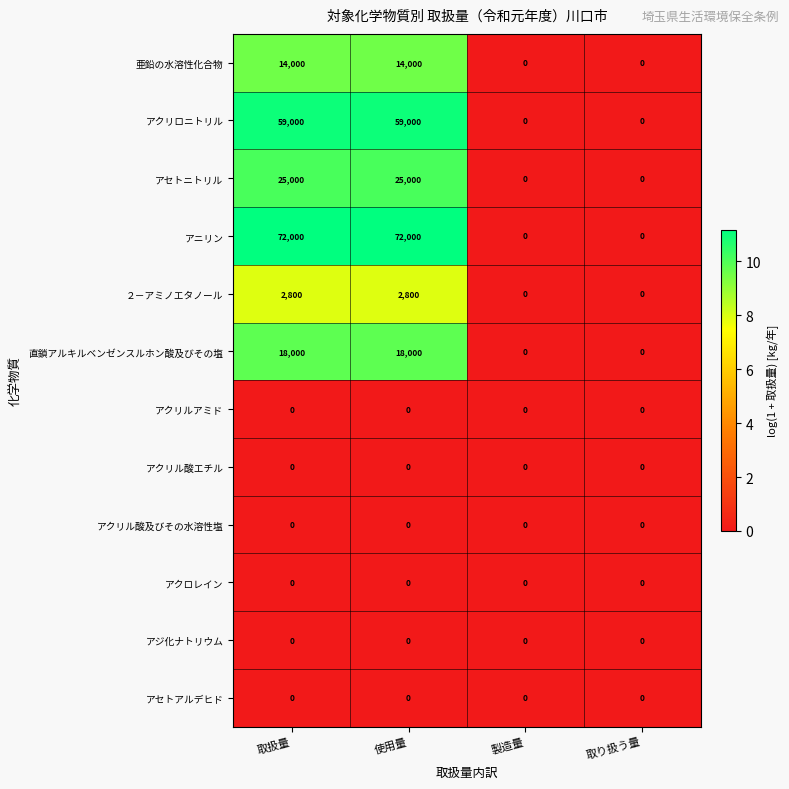

What is the approximate value of アセトニトリル at 取扱量?

25000